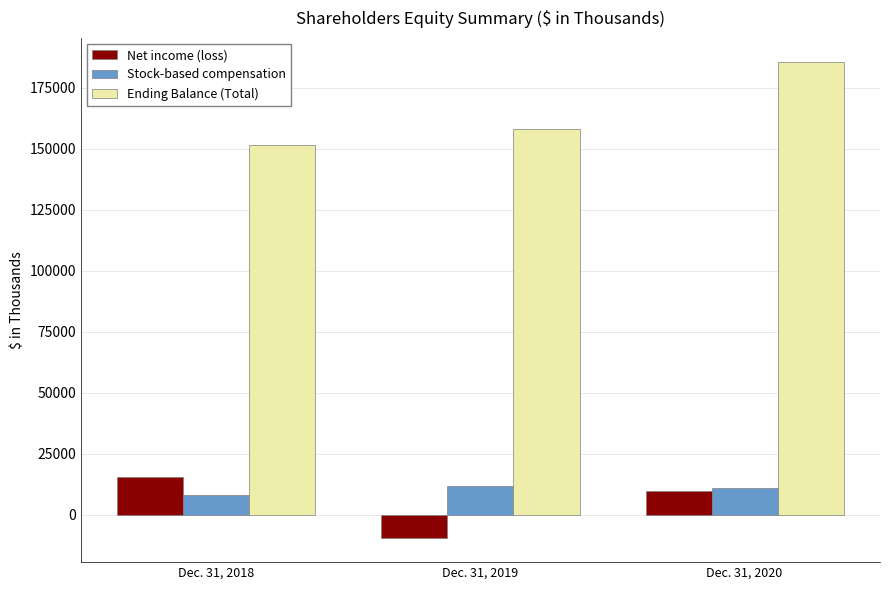

What is the minimum value for Stock-based compensation?

8300